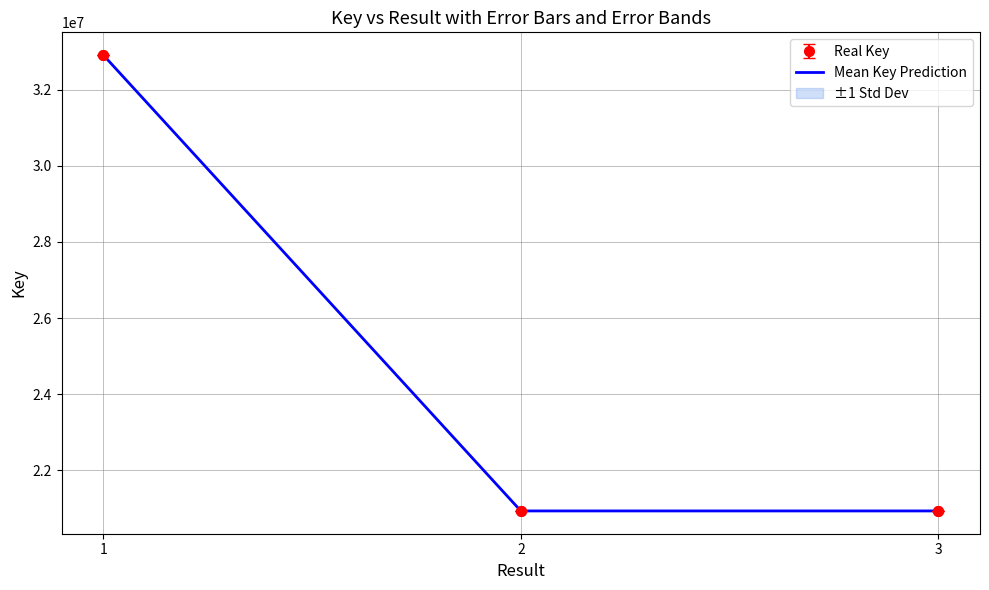

Reading left to right, list all the values displayed in this chart.

32907829	20931983	20931709